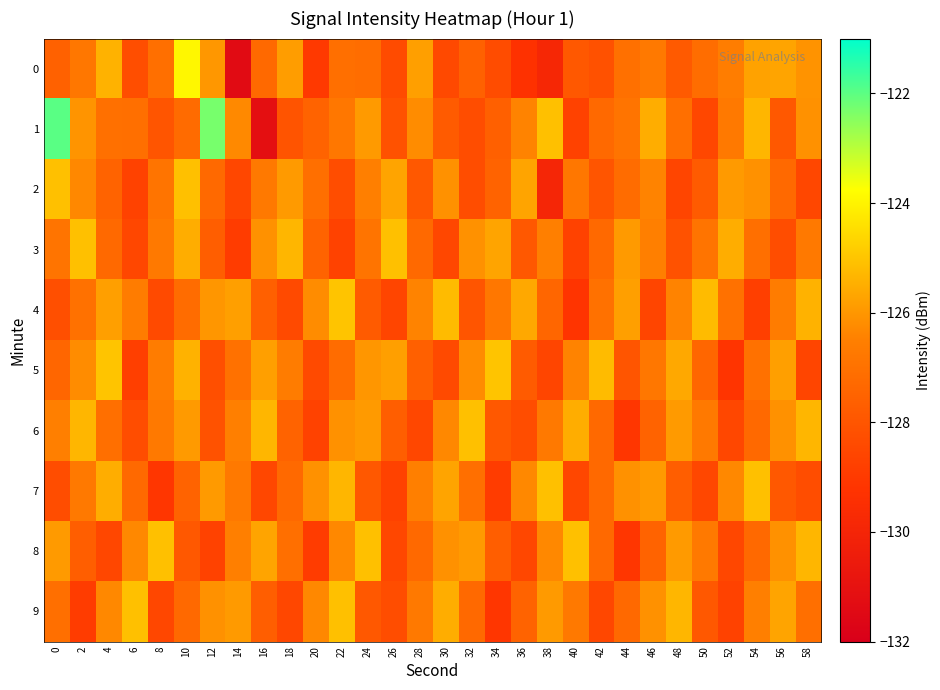

List the series in order of their peak value, lowest first.

2, 3, 6, 7, 8, 9, 4, 5, 0, 1